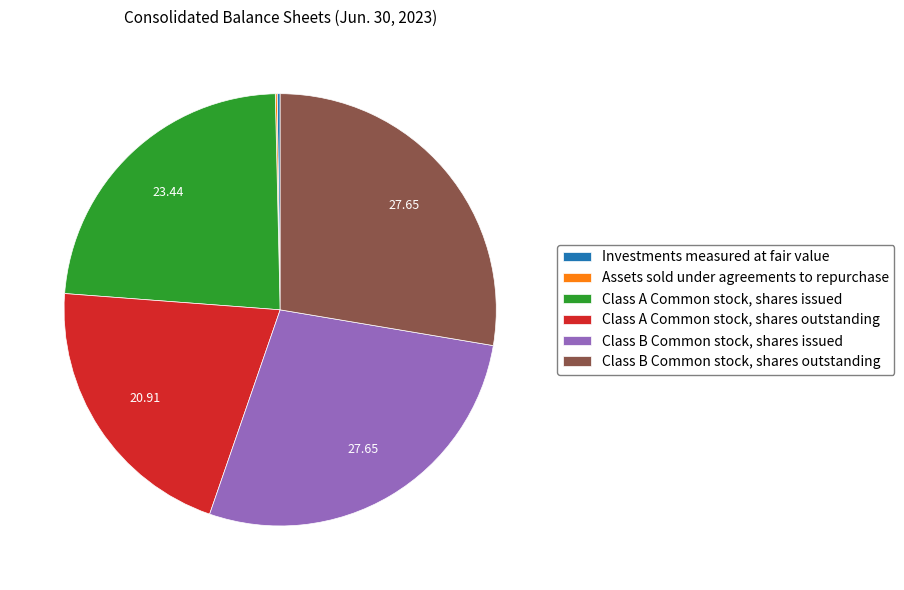

Between Class B Common stock, shares issued and Class A Common stock, shares outstanding, which is larger?

Class B Common stock, shares issued